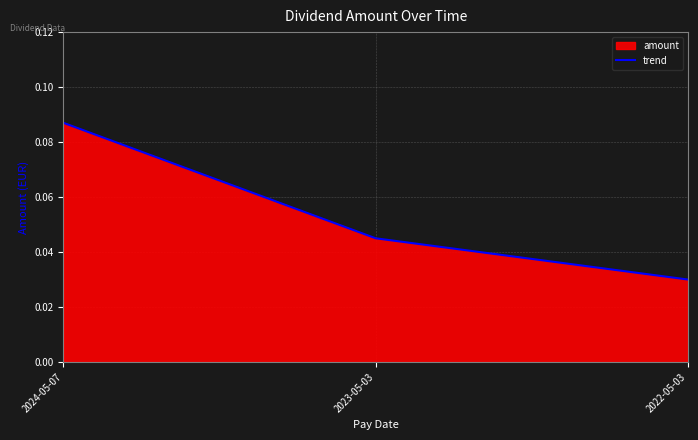

What is the label of the 3rd point from the left?

2022-05-03